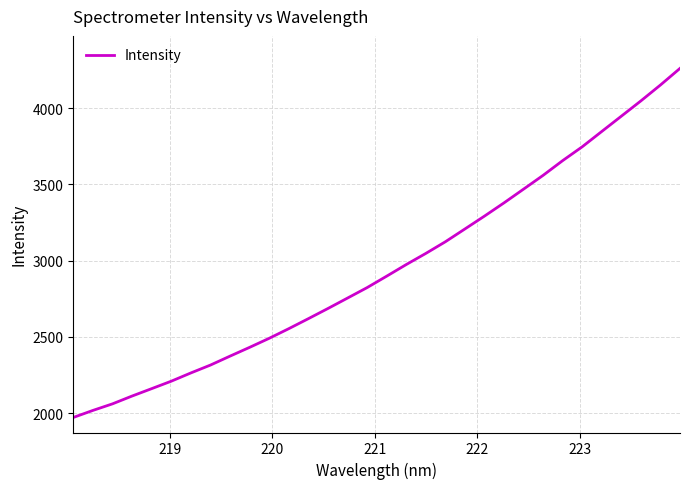

What is the smallest value displayed?

1971.4